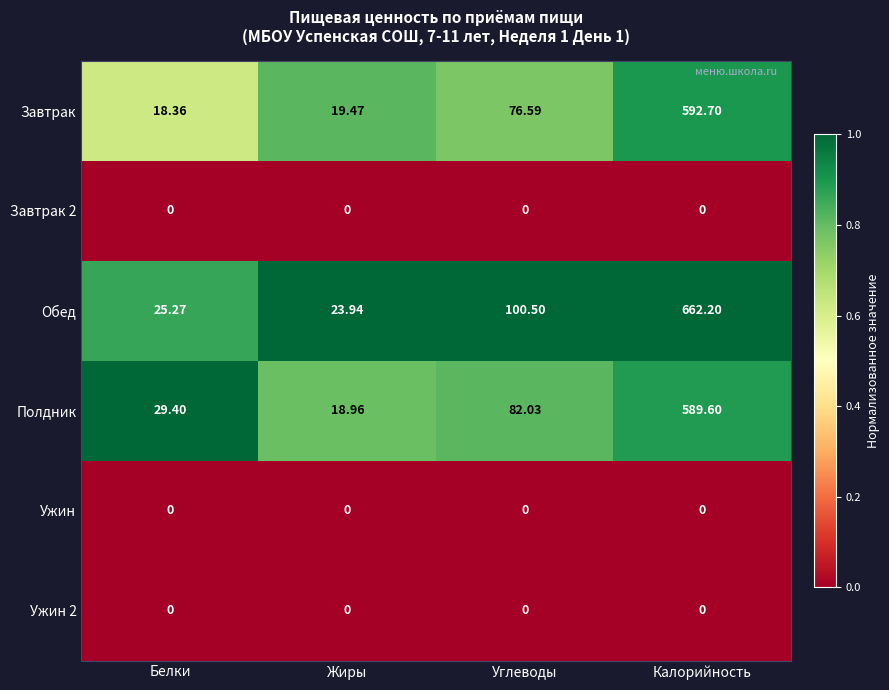

Rank the categories by Полдник value from lowest to highest.

Жиры, Белки, Углеводы, Калорийность